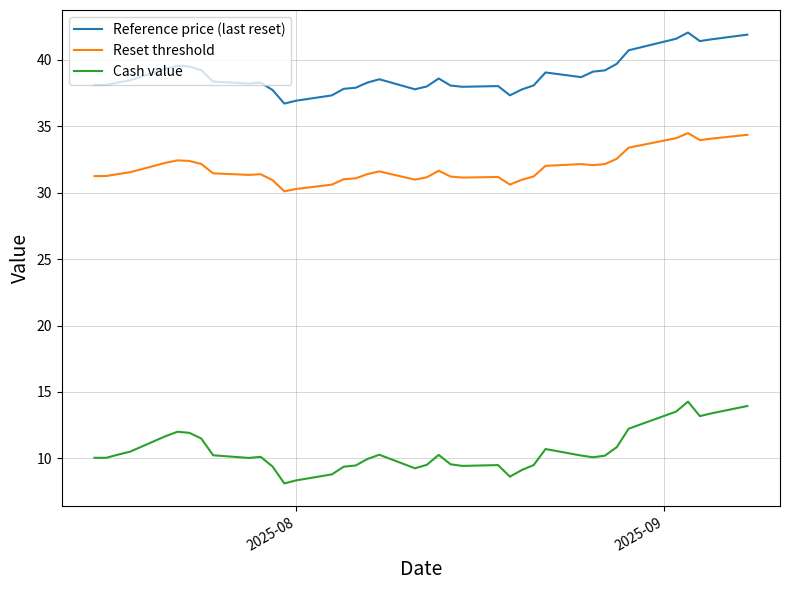

What are all the series names shown in the legend?

Reference price (last reset), Reset threshold, Cash value